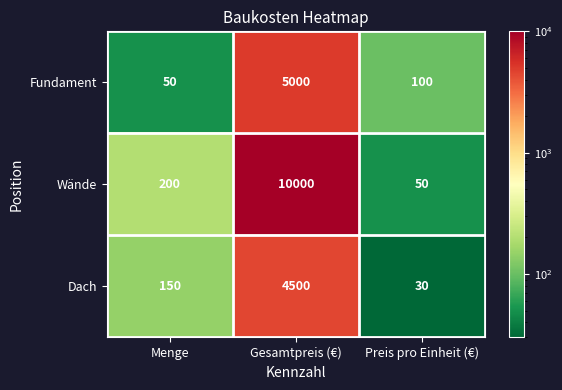

Rank the categories by Fundament value from lowest to highest.

Menge, Preis pro Einheit (€), Gesamtpreis (€)